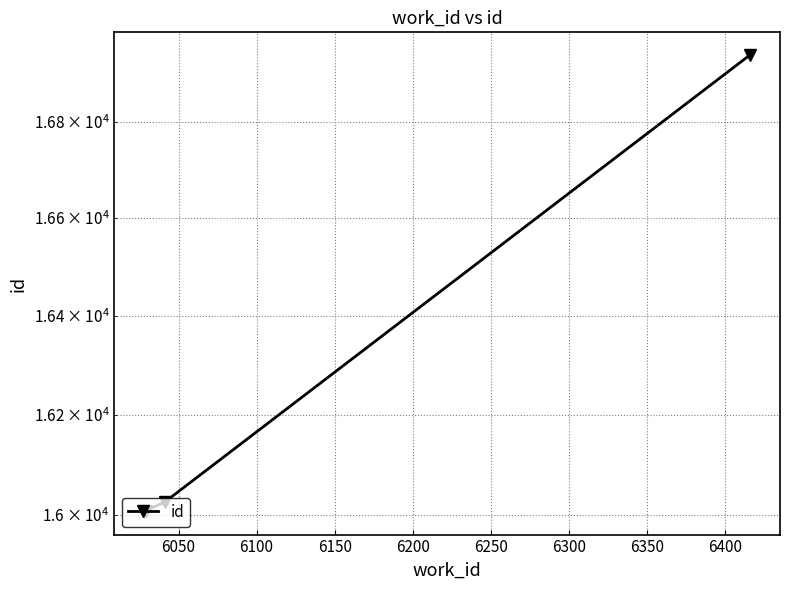

True or false: there are more than 0 points higher than both neighbors.

False